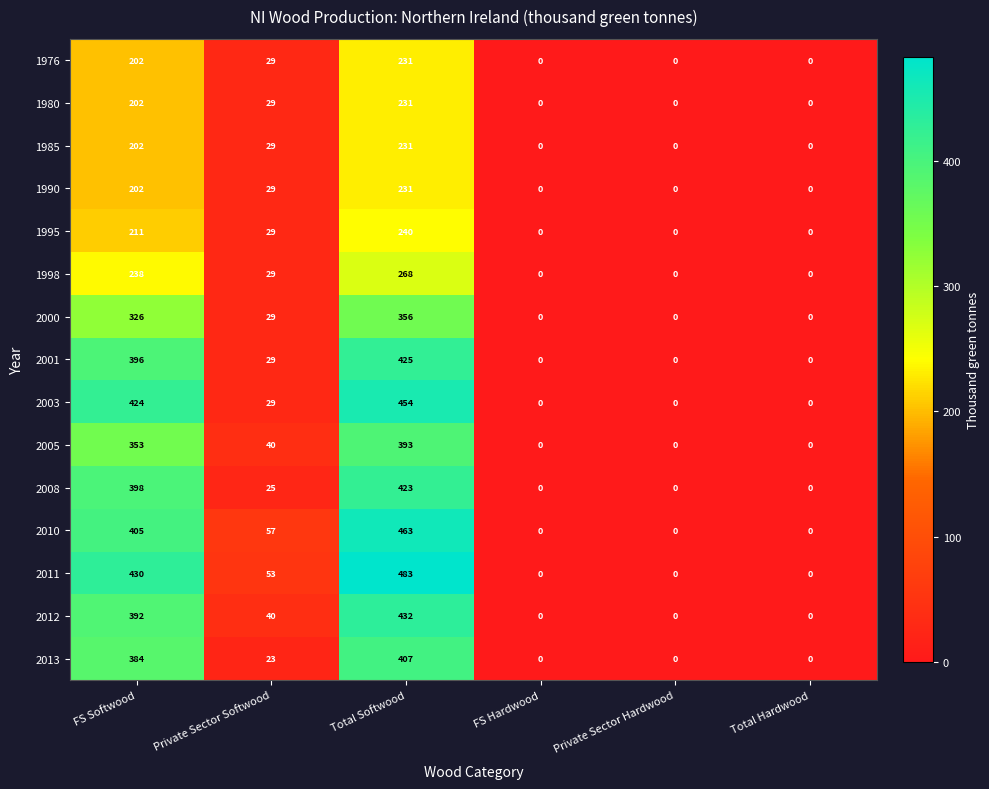

Is it true that 2011 equals 53 at Private Sector Softwood?

True